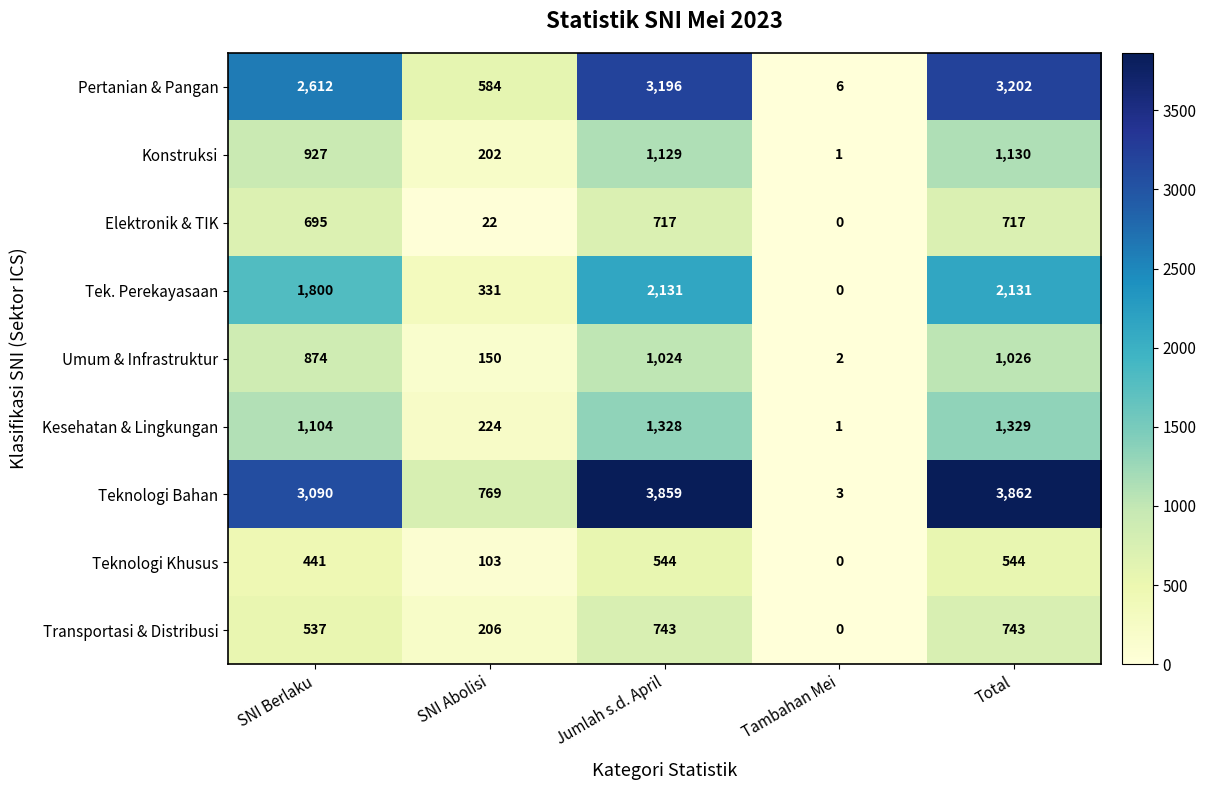

At which category is the sum across all series the highest?

Total